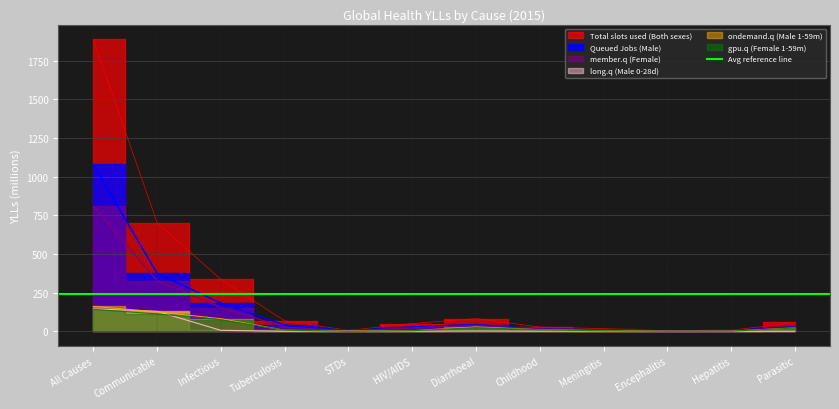

Which series has the largest range (max minus min)?

Total slots used (Both sexes)